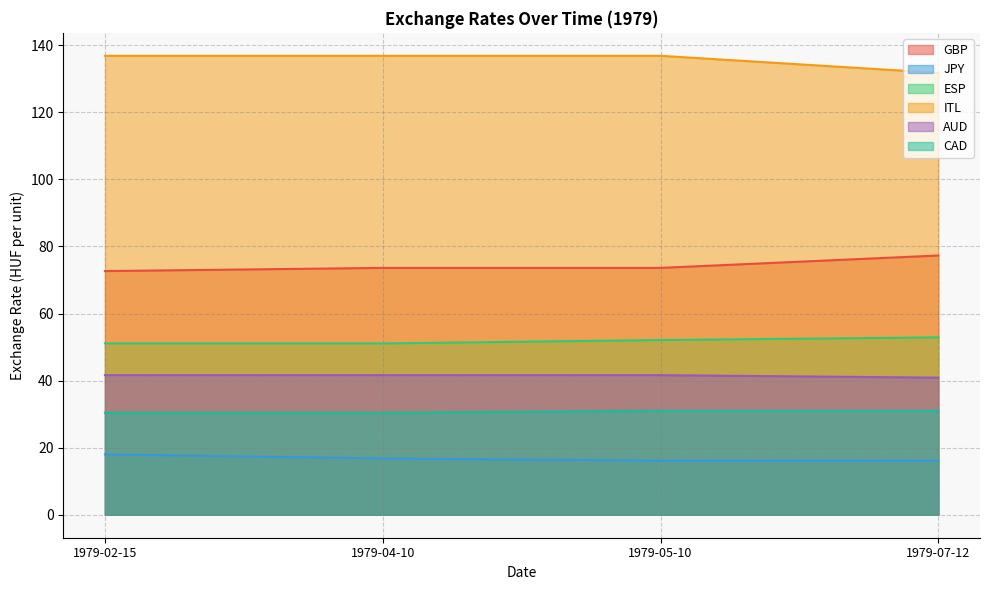

Is the value of JPY at 1979-05-10 greater than the value of CAD at 1979-02-15?

No